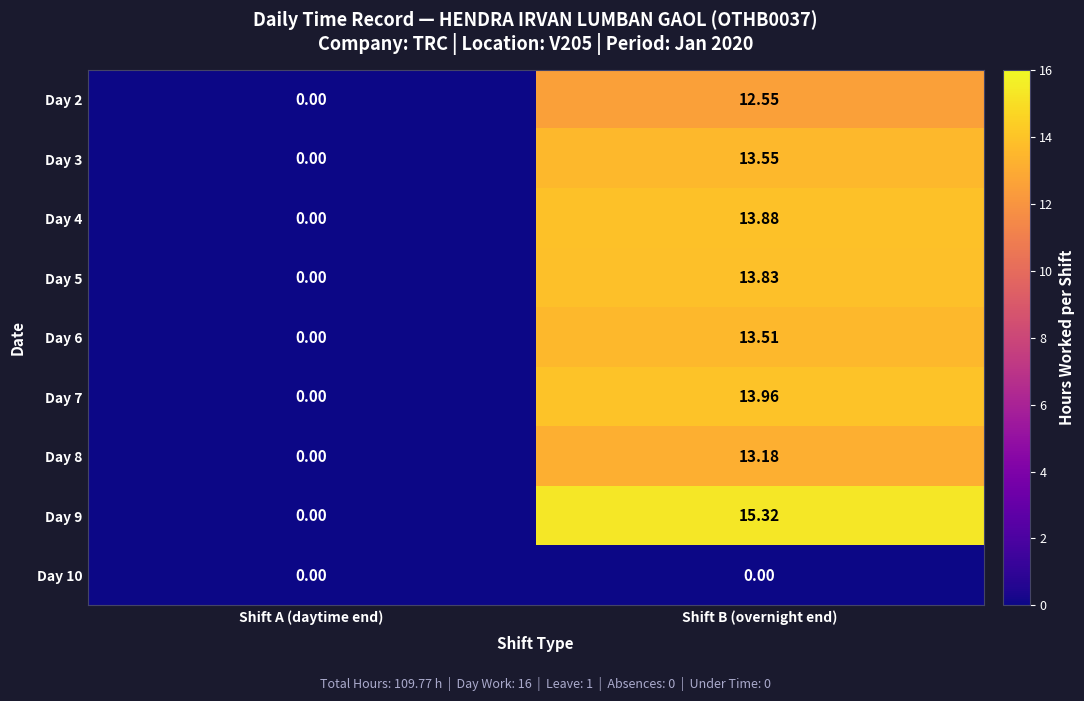

At which category is the sum across all series the highest?

Shift B (overnight end)